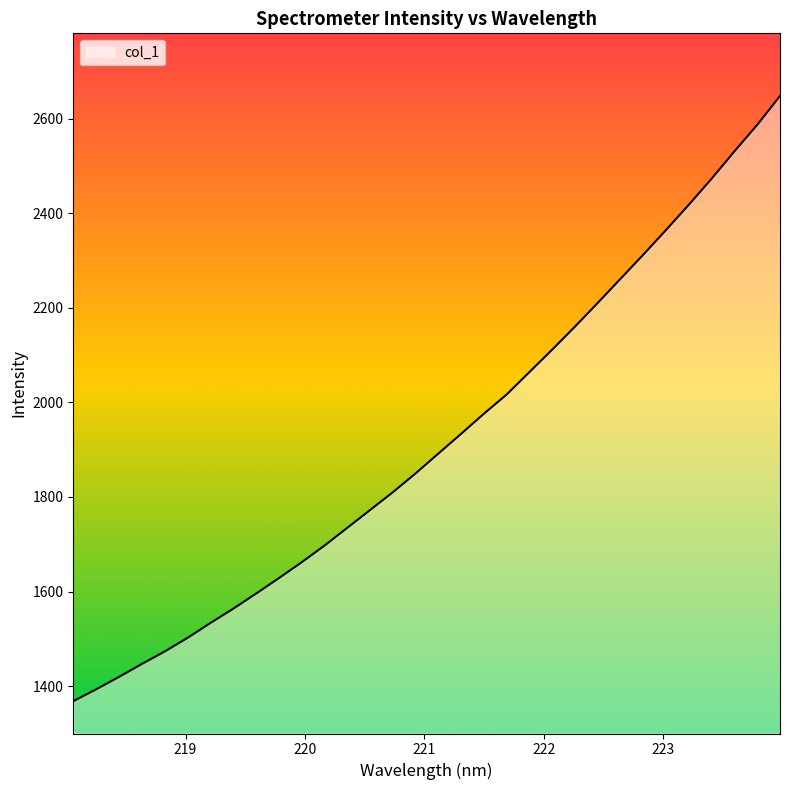

What is the greatest value displayed?

2648.3